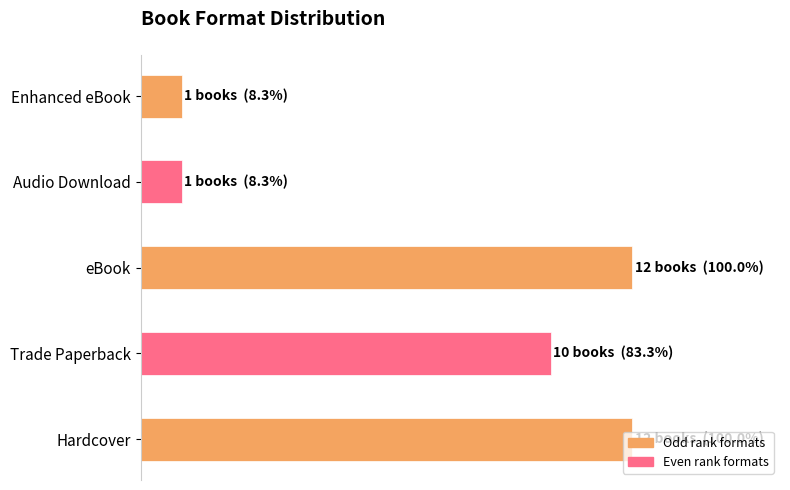

List the labels in order of value, smallest first.

Audio Download, Enhanced eBook, Trade Paperback, Hardcover, eBook